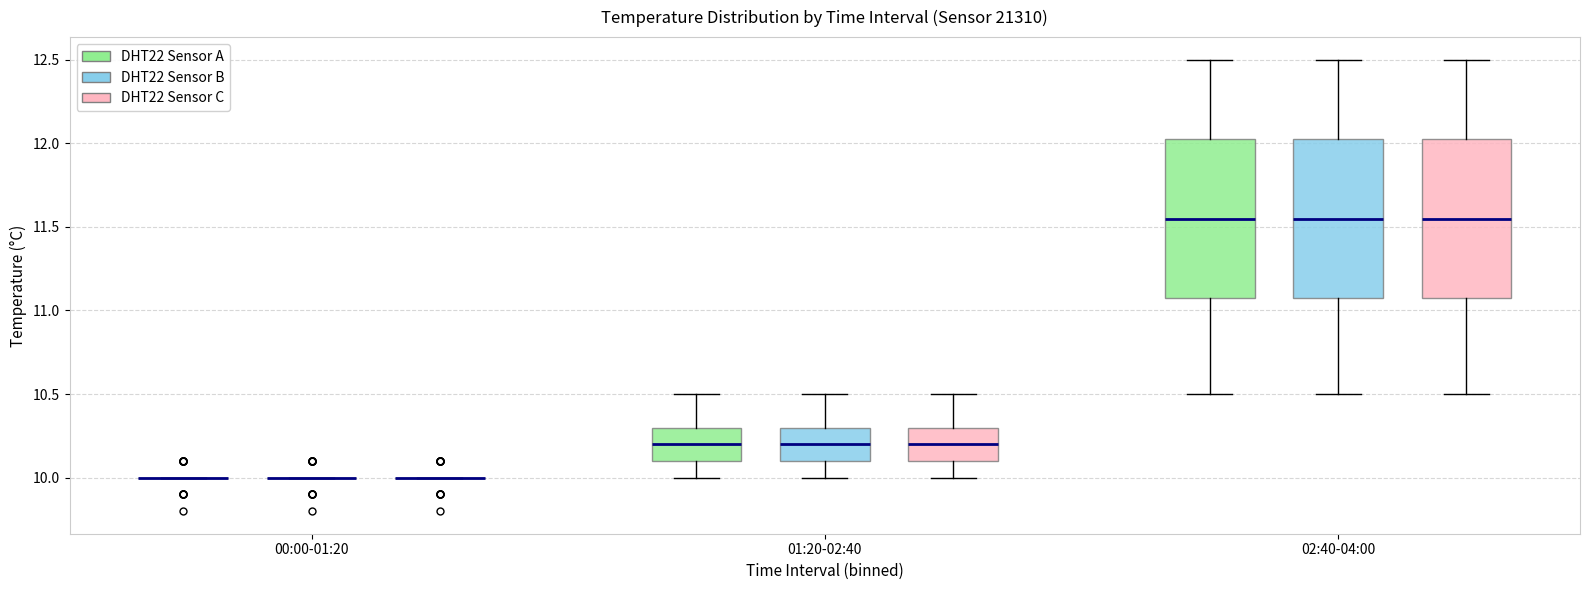

Reading left to right, read every box against the y-axis: the position of its median line, the range the box covers, and the ends of its whiskers. The values are not printed on the chart, so give them approximately, as read against the axis.

00:00-01:20 (DHT22 Sensor A): box collapsed to a line at 10.00, whiskers 10.00 to 10.00
00:00-01:20 (DHT22 Sensor B): box collapsed to a line at 10.00, whiskers 10.00 to 10.00
00:00-01:20 (DHT22 Sensor C): box collapsed to a line at 10.00, whiskers 10.00 to 10.00
01:20-02:40 (DHT22 Sensor A): median 10.20, box 10.10 to 10.30, whiskers 10.00 to 10.50
01:20-02:40 (DHT22 Sensor B): median 10.20, box 10.10 to 10.30, whiskers 10.00 to 10.50
01:20-02:40 (DHT22 Sensor C): median 10.20, box 10.10 to 10.30, whiskers 10.00 to 10.50
02:40-04:00 (DHT22 Sensor A): median 11.55, box 11.10 to 12.05, whiskers 10.50 to 12.50
02:40-04:00 (DHT22 Sensor B): median 11.55, box 11.10 to 12.05, whiskers 10.50 to 12.50
02:40-04:00 (DHT22 Sensor C): median 11.55, box 11.10 to 12.05, whiskers 10.50 to 12.50